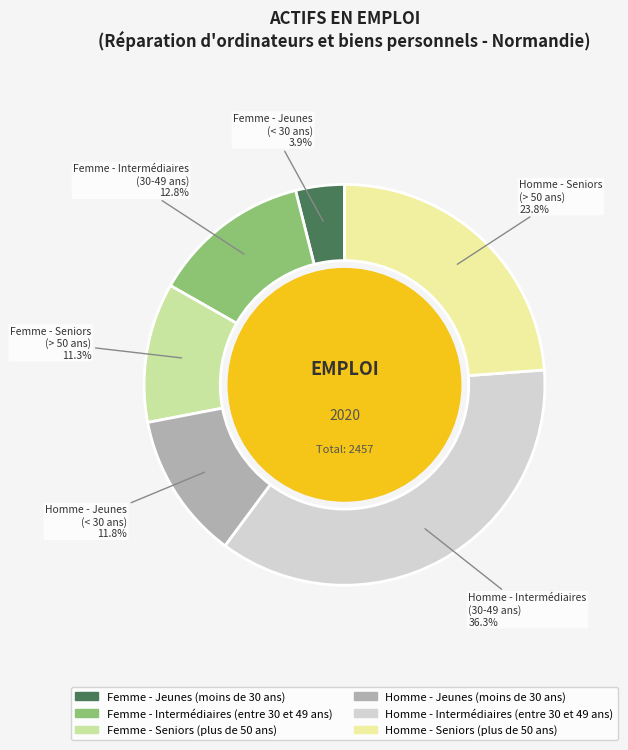

What is the ratio of the value at Femme - Jeunes (moins de 30 ans) to the value at Femme - Intermédiaires (entre 30 et 49 ans)?

0.3